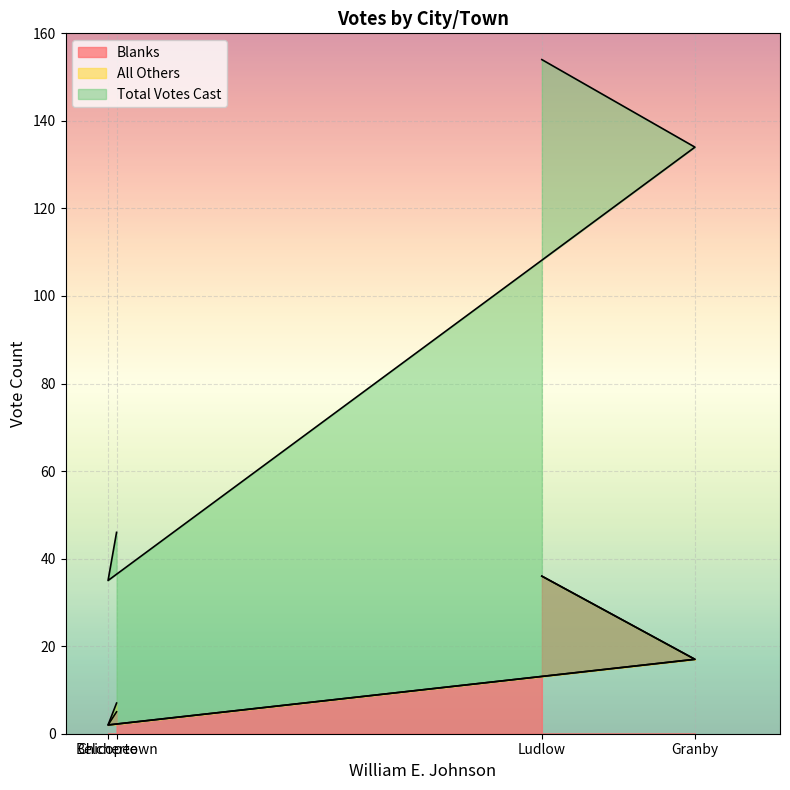

Reading right to left, what are all the values shown in this chart?

Blanks: Ludlow=36	Granby=17	Chicopee=2	Belchertown=5
Total Votes Cast: Ludlow=154	Granby=134	Chicopee=35	Belchertown=46